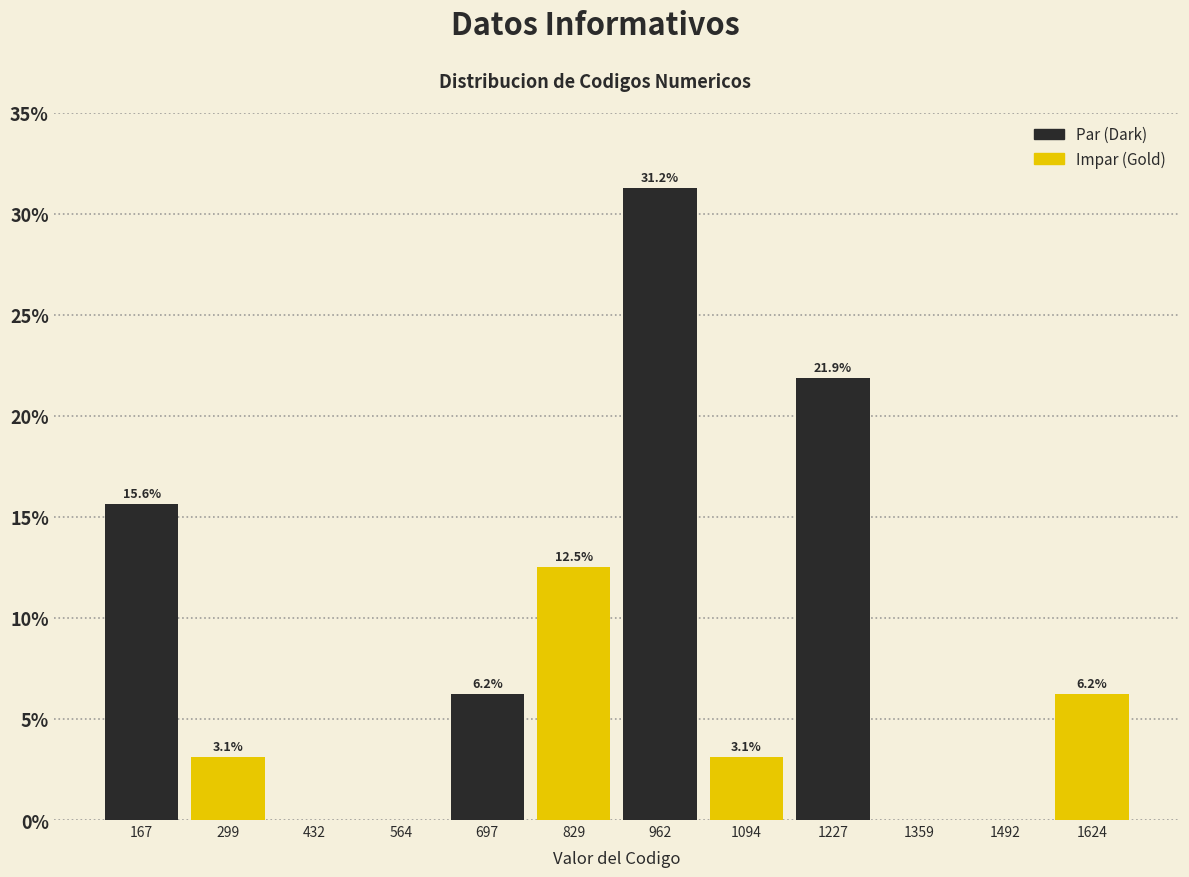

Which range on the x-axis has the tallest bar?

900 to 1020